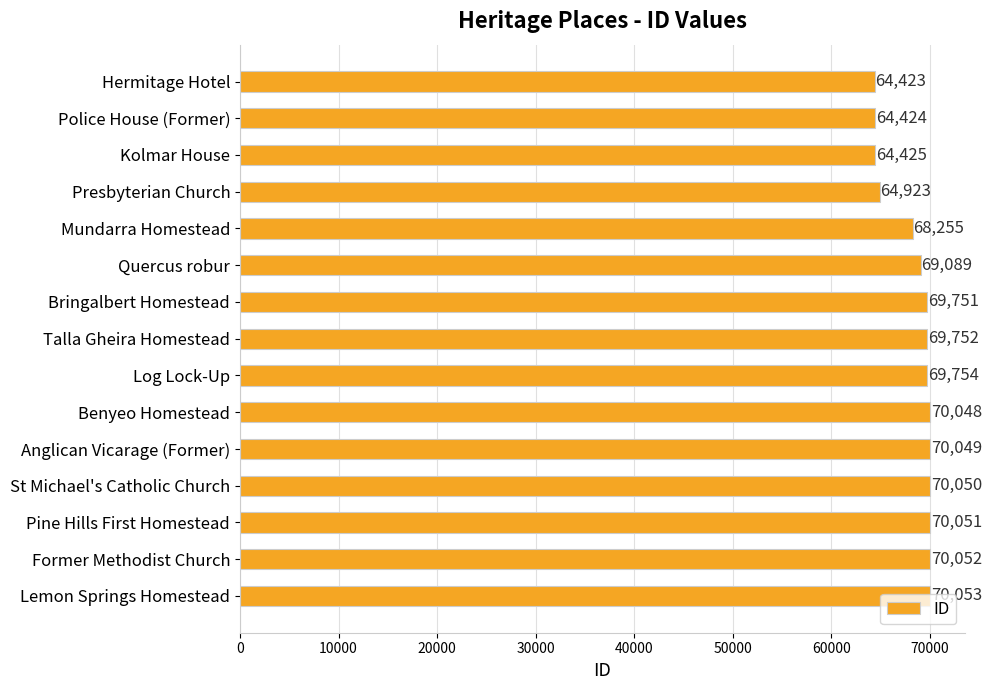

How many bars are there in total?

15